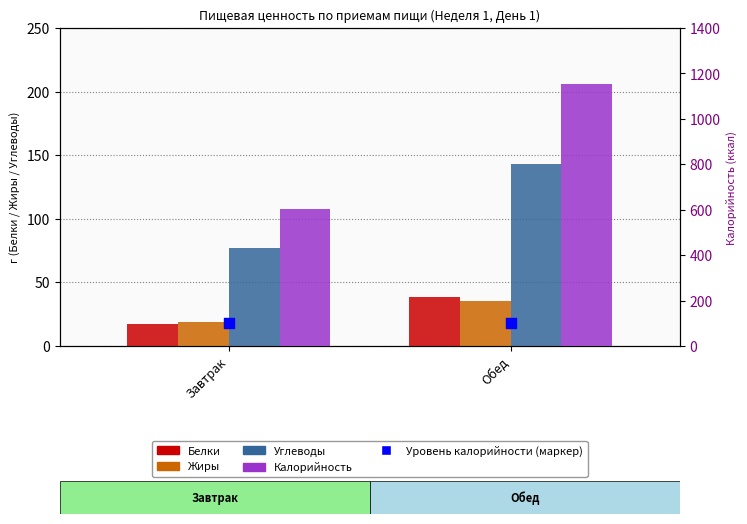

Which series has the largest total across all categories?

Калорийность